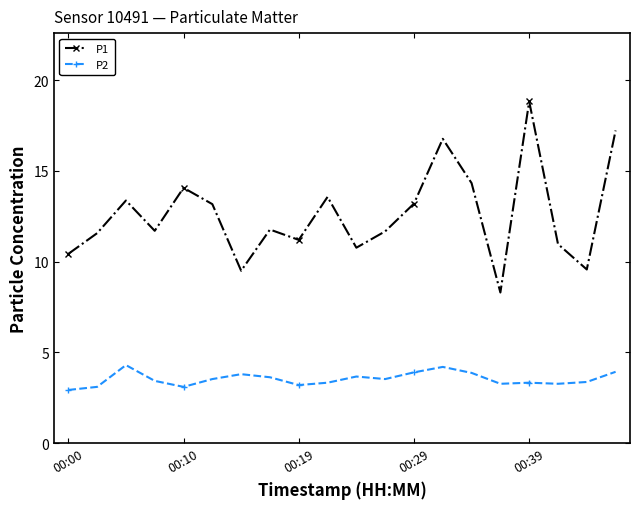

Which series has the largest range (max minus min)?

P1